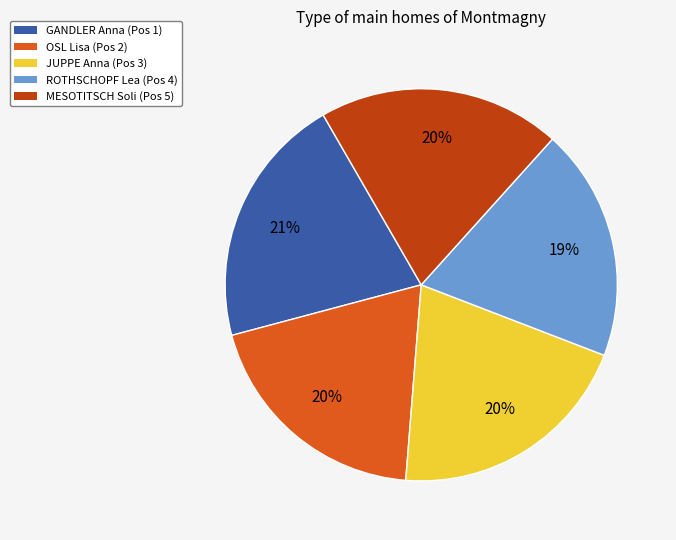

To the nearest percent, what percentage of the pie is JUPPE Anna (Pos 3)?

20%